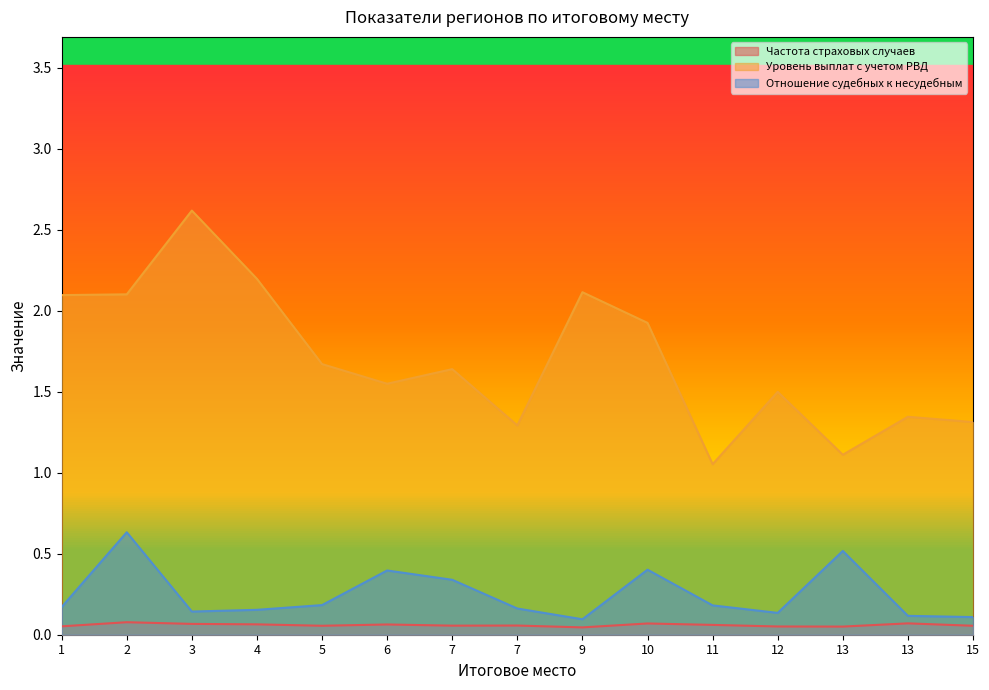

Which series changed the most between 5 and 12?

Уровень выплат с учетом РВД